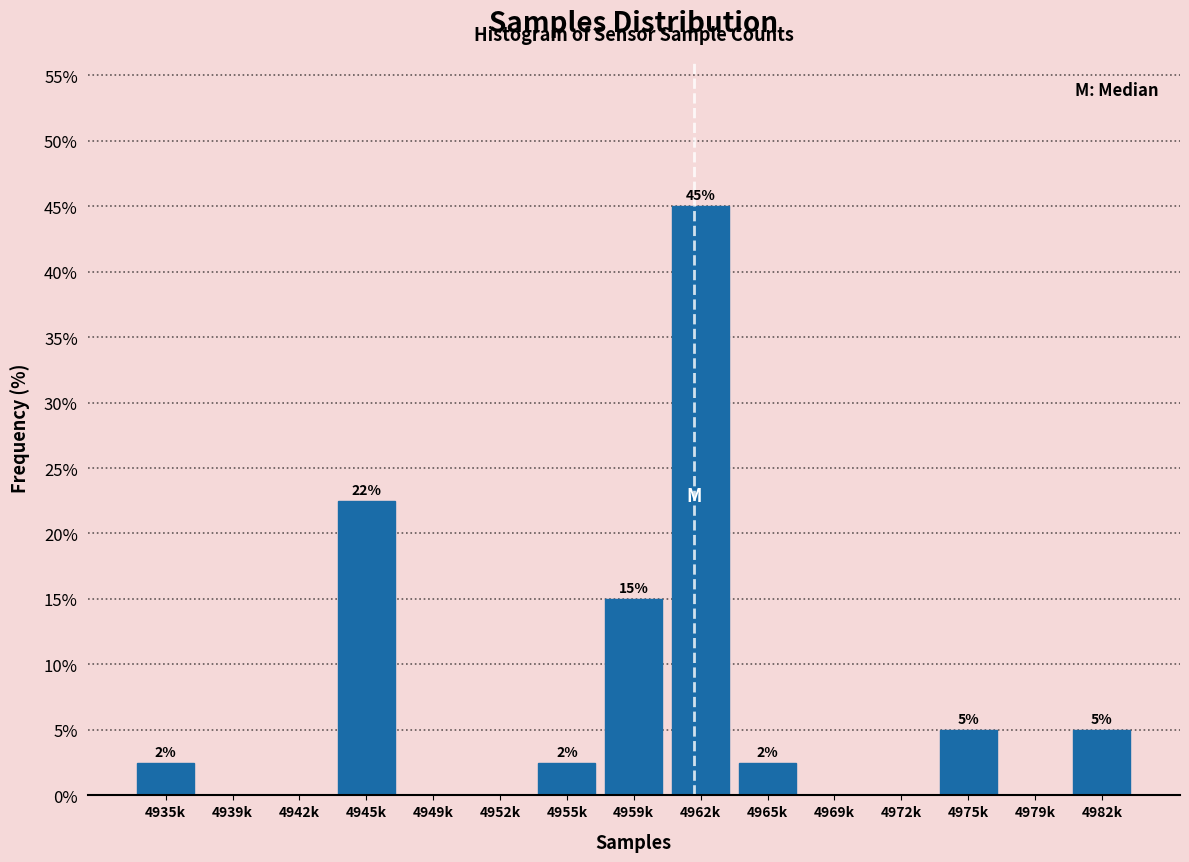

What is the greatest value displayed?

45.0